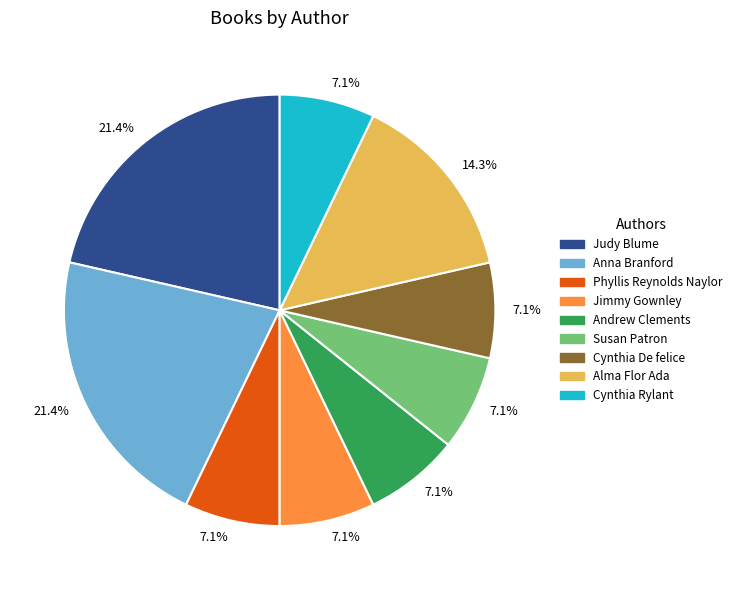

How many slices are in this pie chart?

9